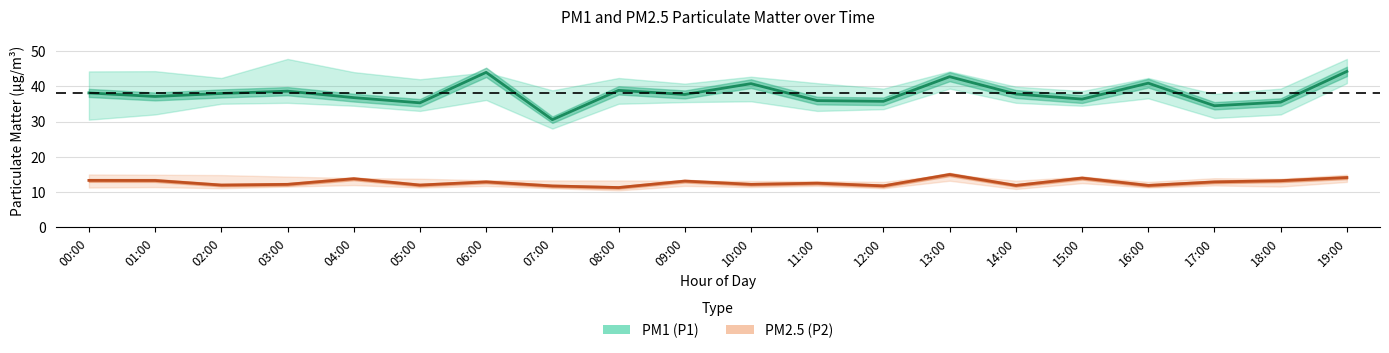

What is the value of the PM1 (P1) point at the 8th from the left?

30.5